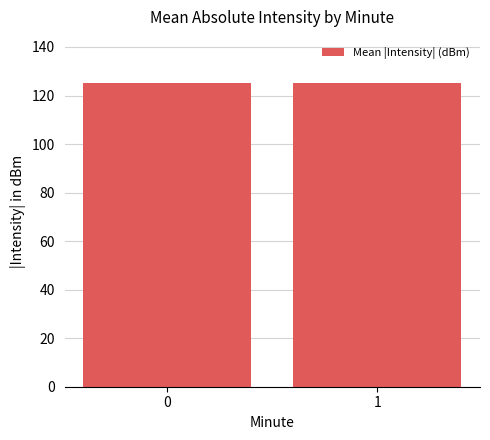

What is the ratio of the value at 0 to the value at 1?

1.0